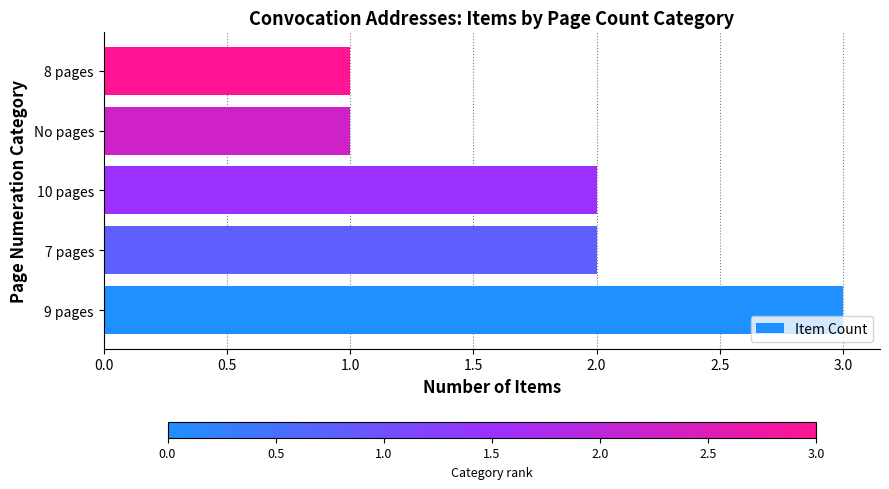

The chart shows a value of 2 at No pages. True or false?

False